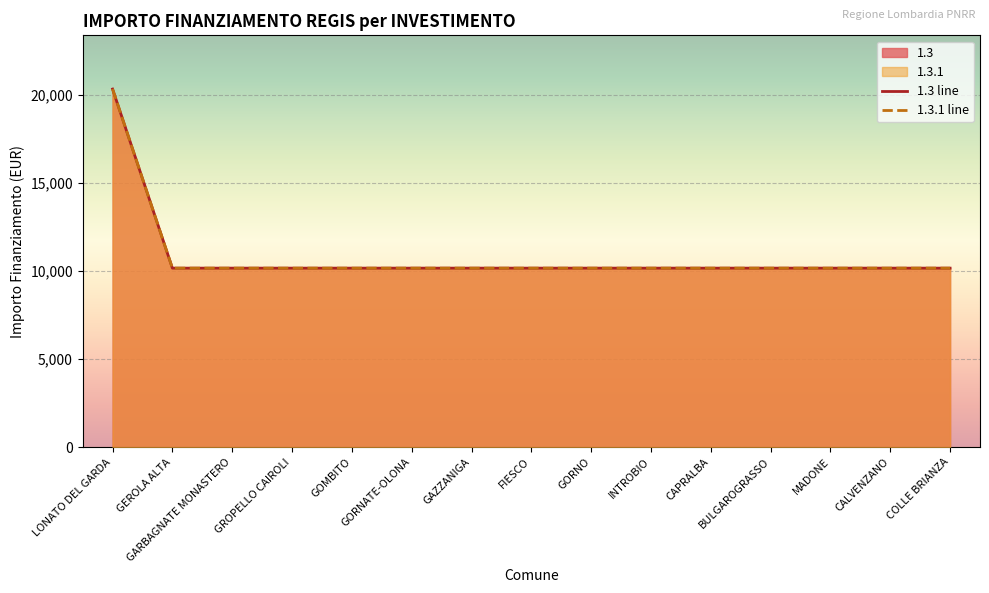

What is the label of the 2nd point from the left?

GEROLA ALTA